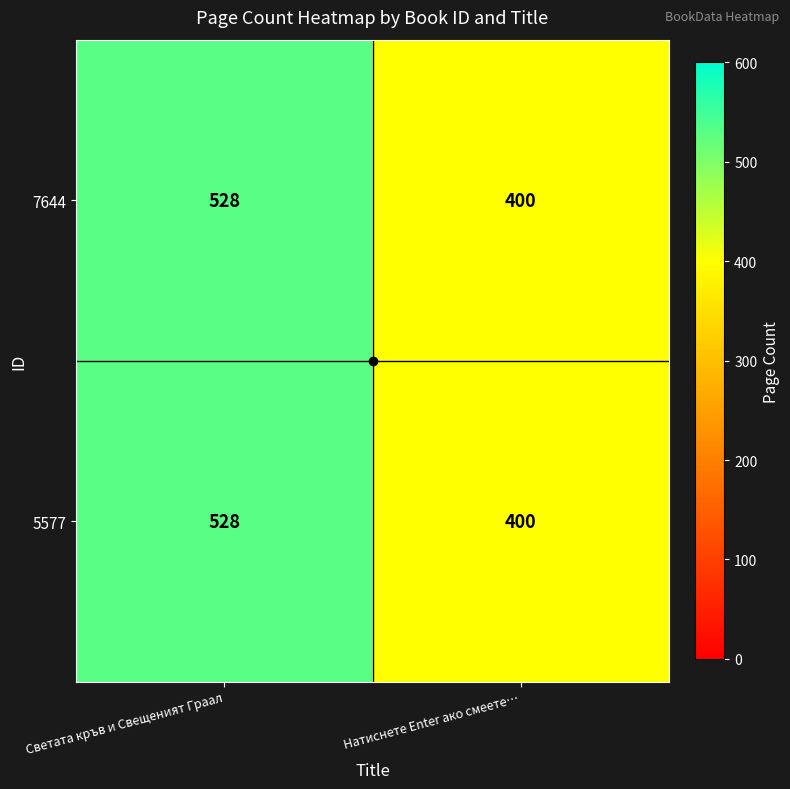

At which category does the chart reach its peak across all series?

Светата кръв и Свещеният Граал